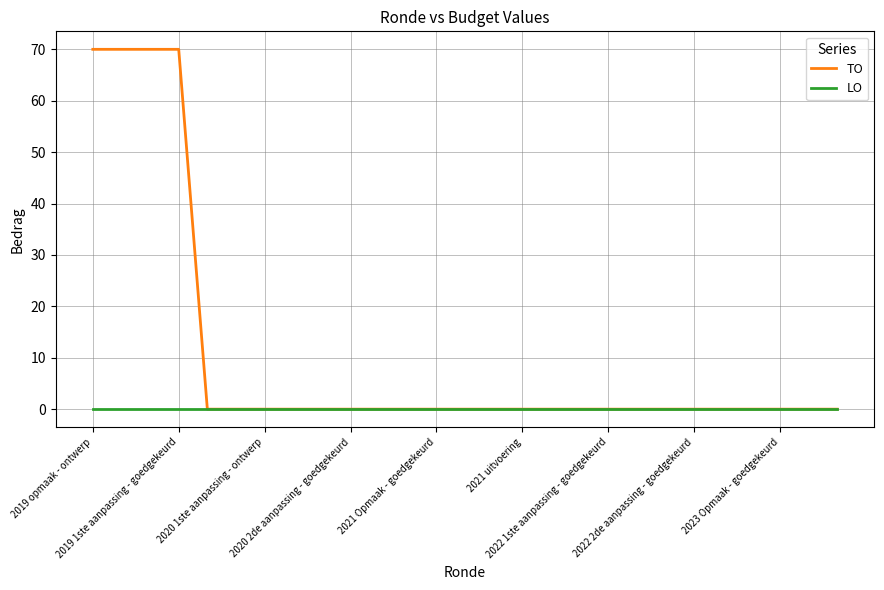

Which series has the largest total across all categories?

TO